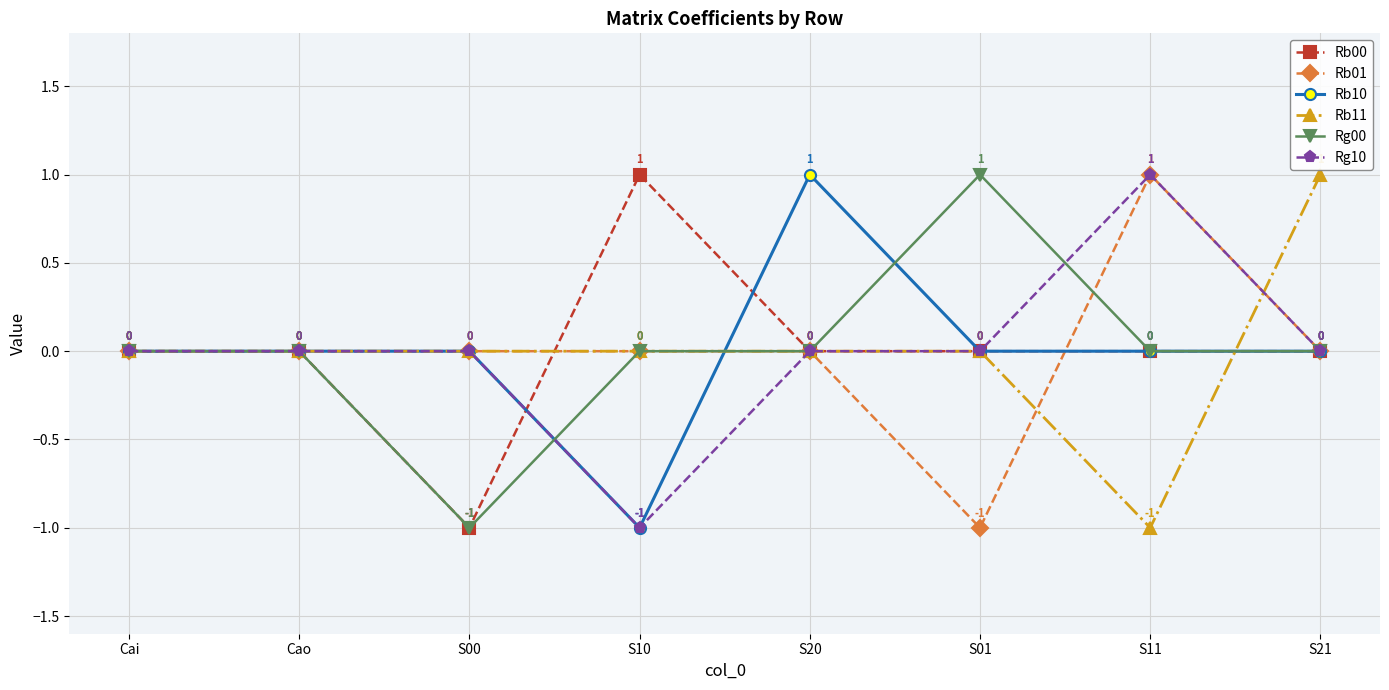

The Rb00 series shows 2 at S10. True or false?

False